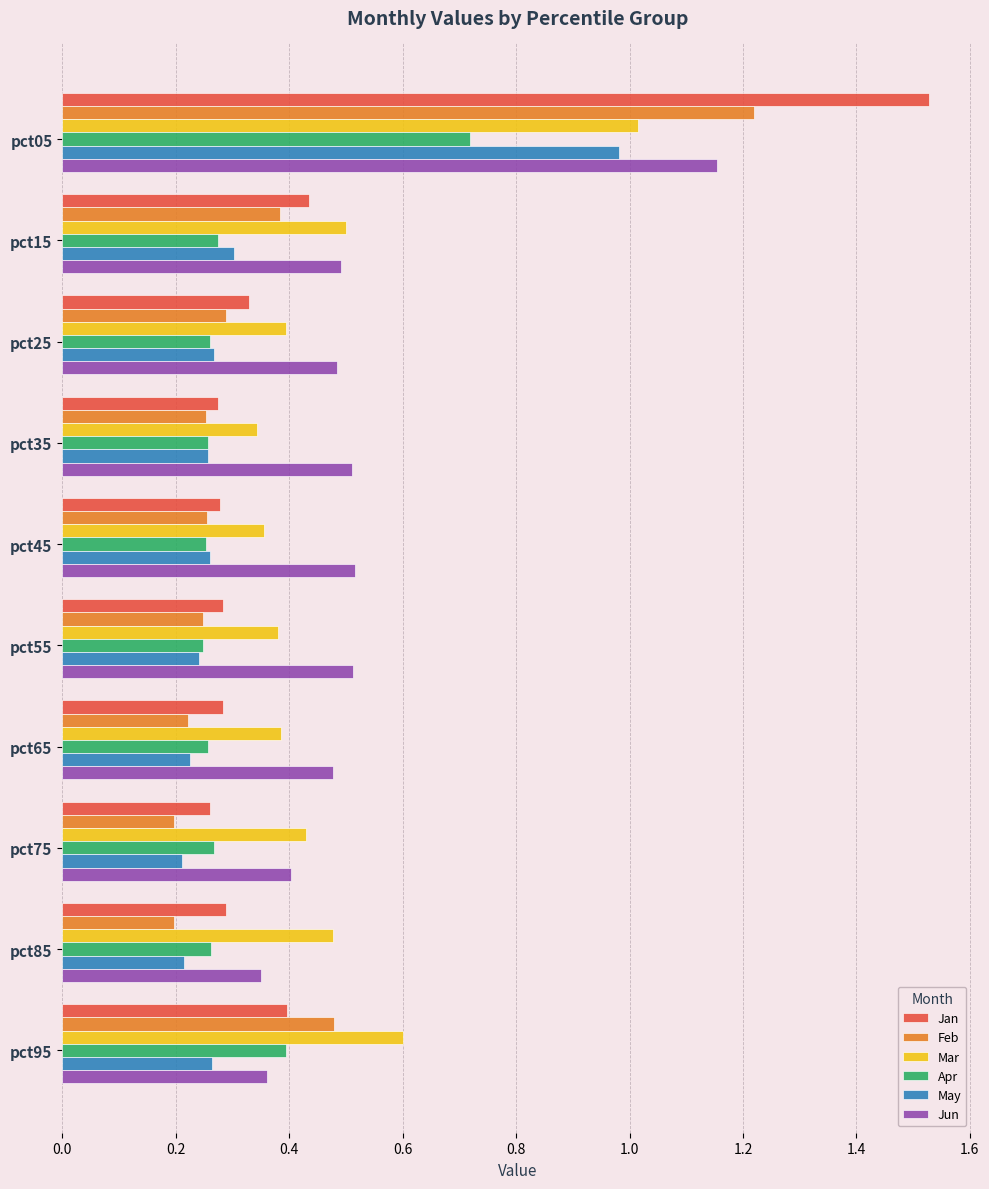

What is the difference between the maximum and second lowest values in the Jan series?

1.3